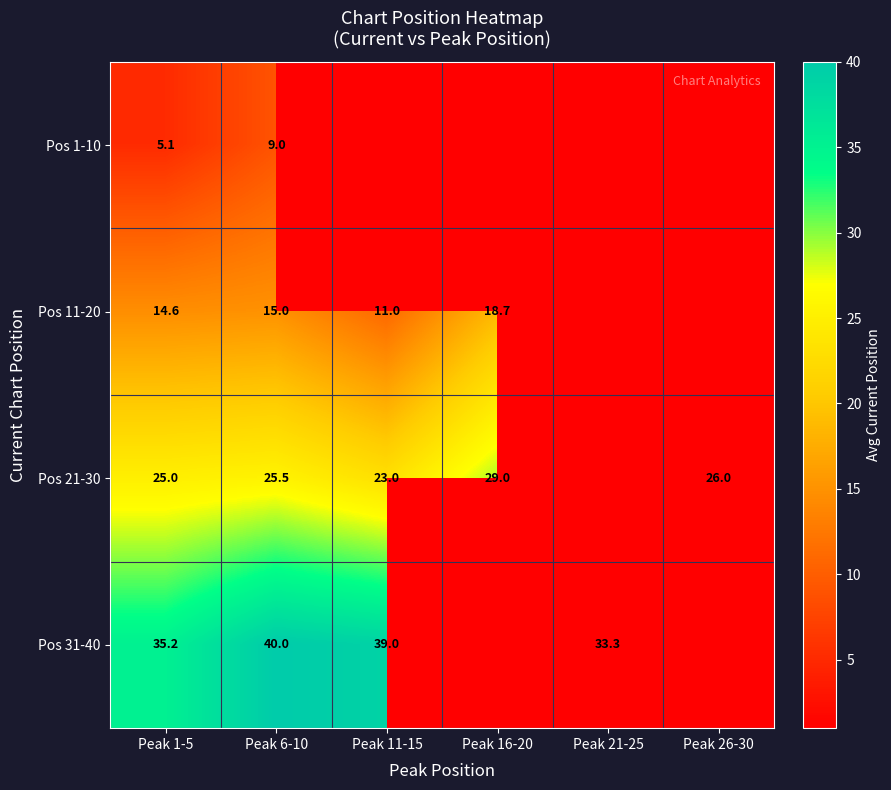

What is the difference between the Pos 21-30 values at Peak 6-10 and Peak 26-30?

0.5